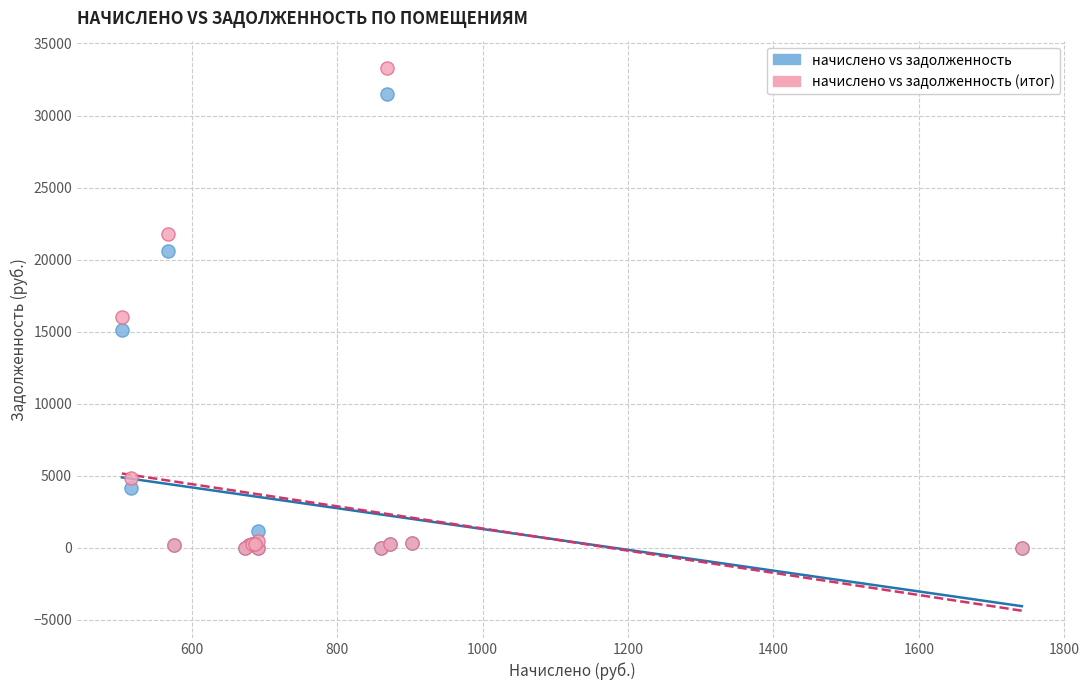

In the начислено vs задолженность (итог) series, what Y value is closest to 16655?

16028.5